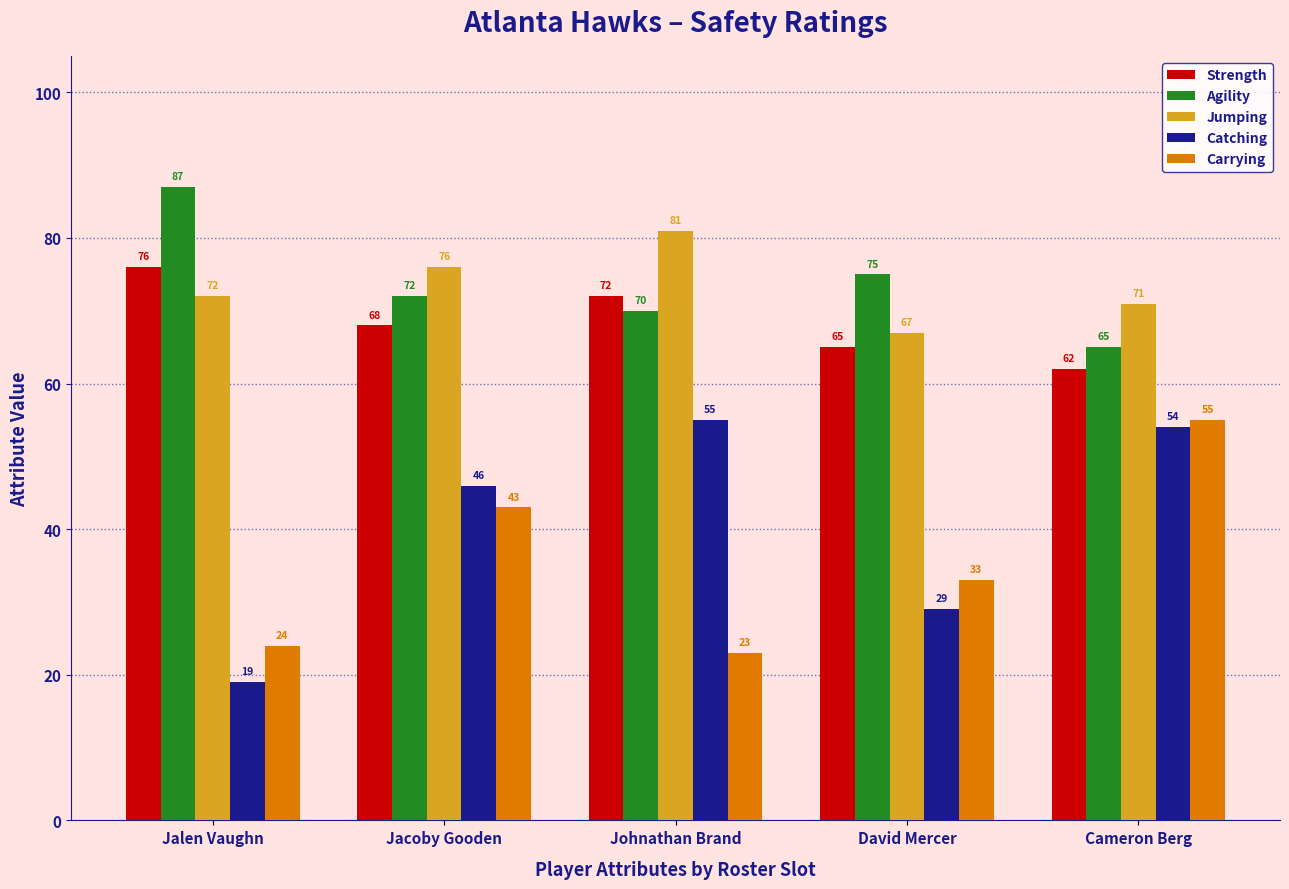

Between Jalen Vaughn and Cameron Berg, which series saw the biggest shift?

Catching